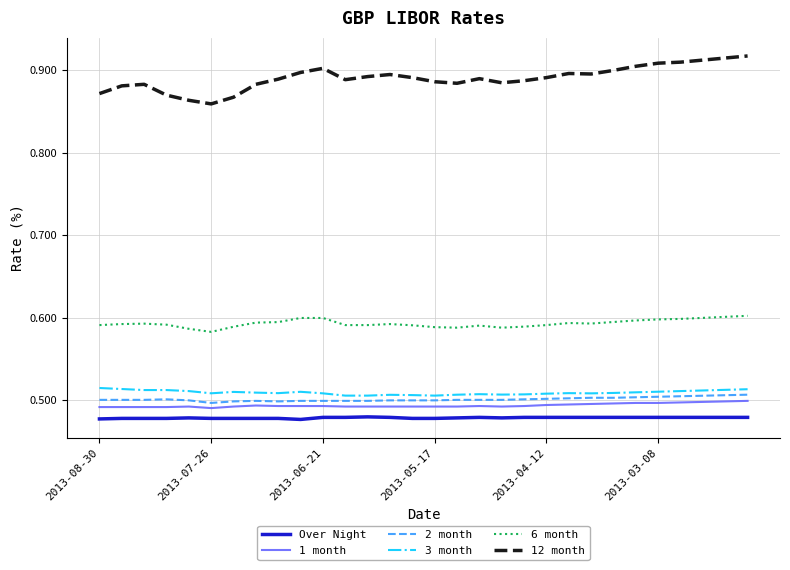

True or false: Over Night and 3 month intersect in this chart.

False